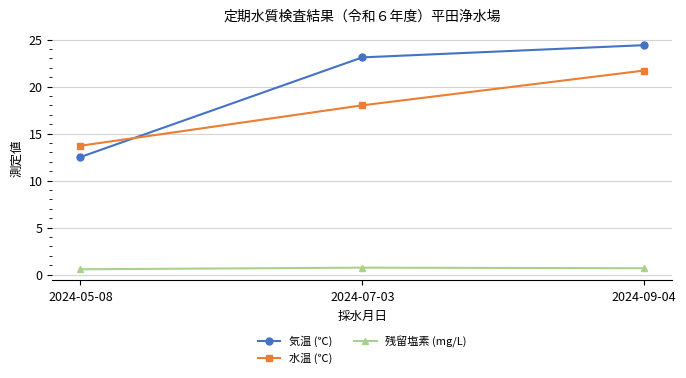

Which series has the widest spread of values?

気温 (℃)